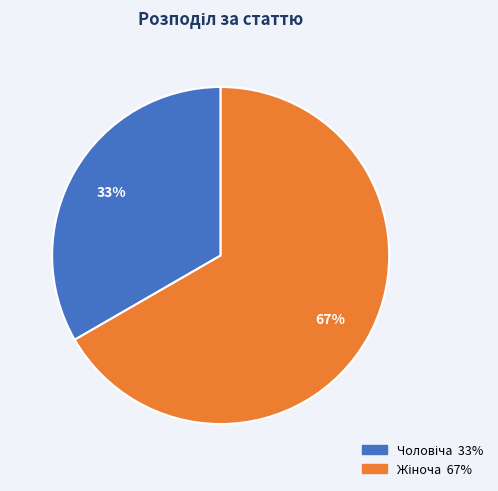

What is the smallest slice in the pie chart?

Чоловіча